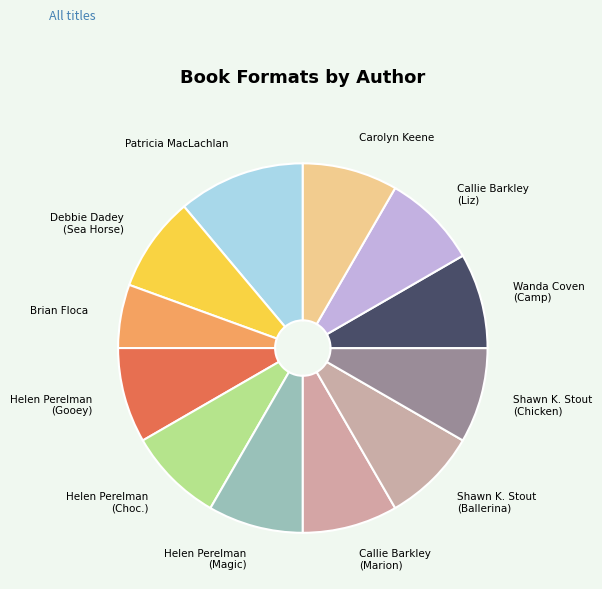

The Shawn K. Stout (Ballerina) slice represents 8% of the pie. True or false?

True